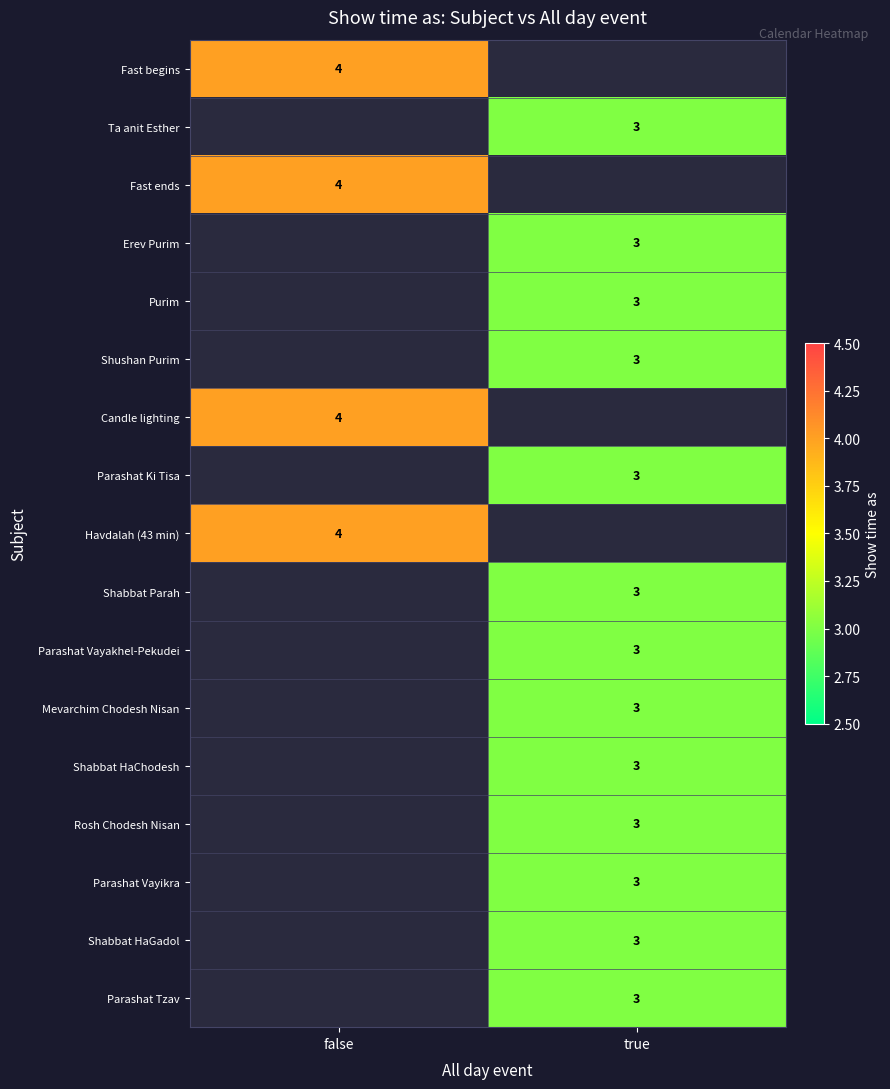

Which has a higher value, true or false?

false